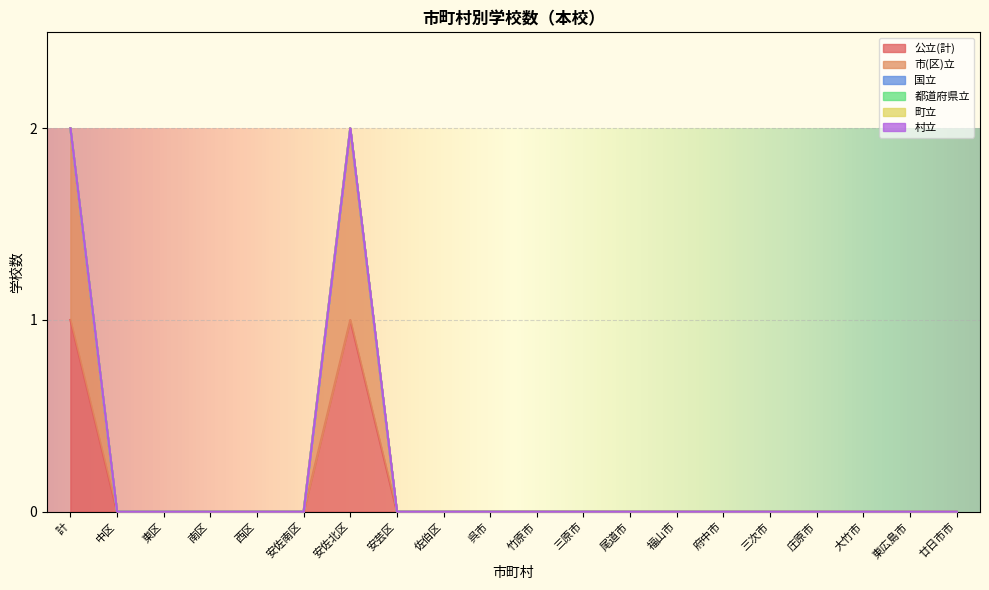

Which series has the largest range (max minus min)?

公立(計)